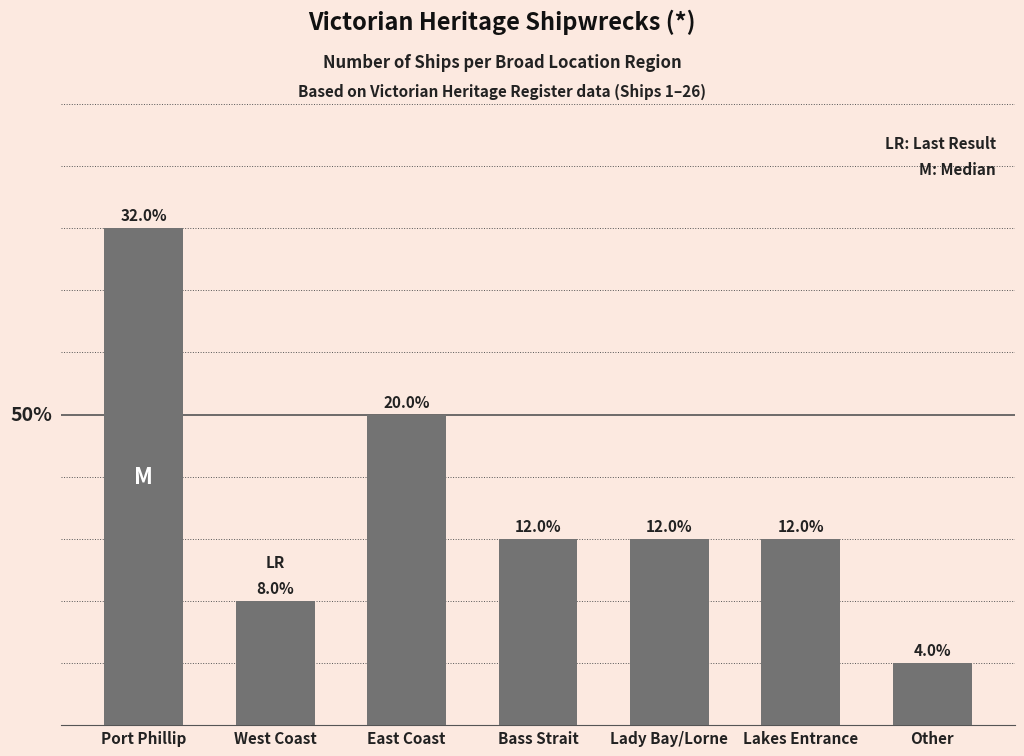

Does the chart contain any negative values?

No